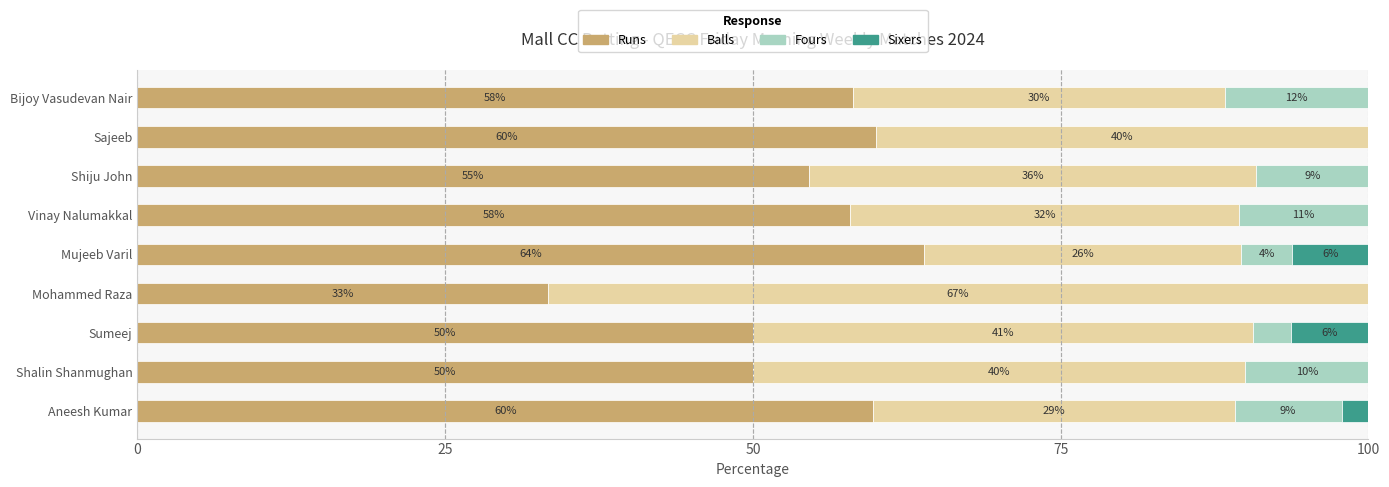

What are all the series names shown in the legend?

Runs, Balls, Fours, Sixers